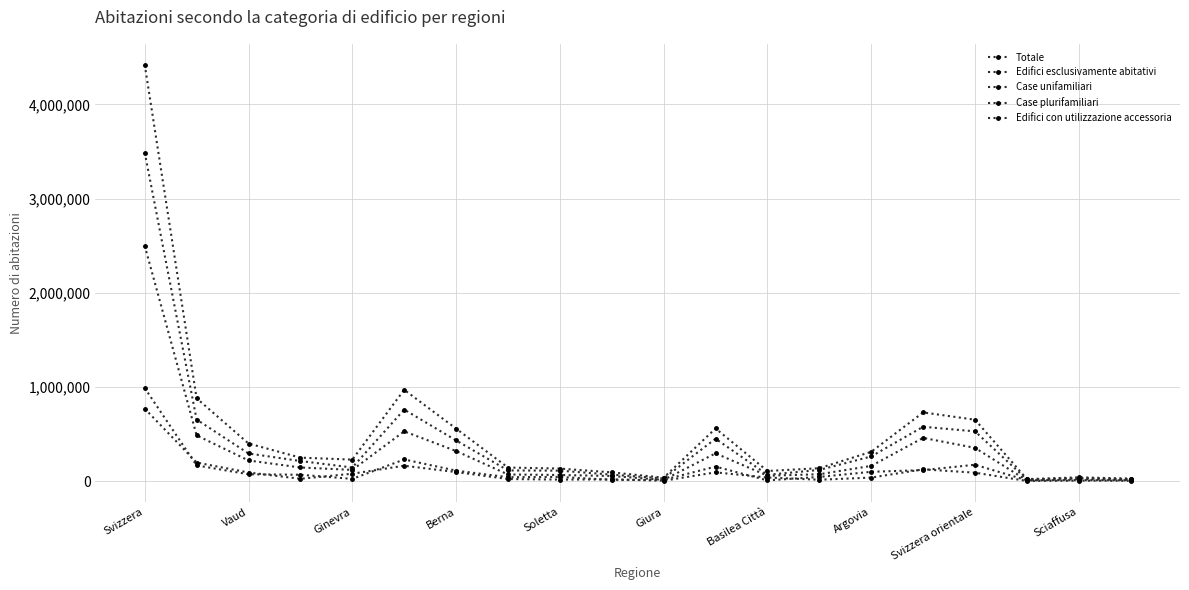

Does the chart have visible grid lines?

Yes